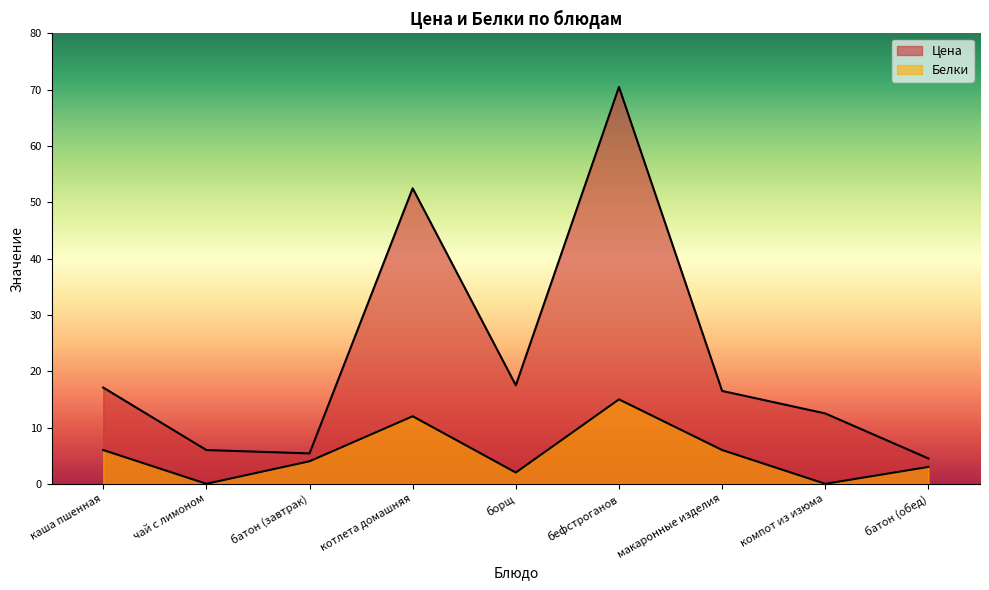

What are all the series names shown in the legend?

Цена, Белки